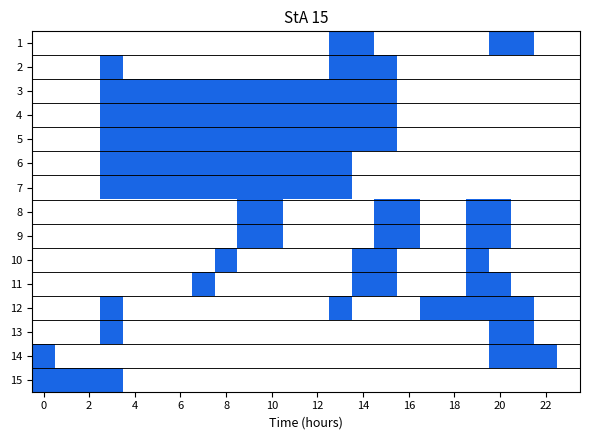

Reading left to right, transcribe all the data shown in this chart.

1: -228.3	-228.3	-228.3	-228.3	-228.3	-228.3	-228.3	-228.3	-228.3	-228.3	-228.3	-228.3	-228.3	-48.3	-48.3	-228.3	-228.3	-228.3	-228.3	-228.3	-48.3	-48.3	-228.3	-228.3
2: -228.3	-228.3	-228.3	-48.3	-228.3	-228.3	-228.3	-228.3	-228.3	-228.3	-228.3	-228.3	-228.3	-48.3	-48.3	-48.3	-228.3	-228.3	-228.3	-228.3	-228.3	-228.3	-228.3	-228.3
3: -228.3	-228.3	-228.3	-48.3	-48.3	-48.3	-48.3	-48.3	-48.3	-48.3	-48.3	-48.3	-48.3	-48.3	-48.3	-48.3	-228.3	-228.3	-228.3	-228.3	-228.3	-228.3	-228.3	-228.3
4: -228.3	-228.3	-228.3	-48.3	-48.3	-48.3	-48.3	-48.3	-48.3	-48.3	-48.3	-48.3	-48.3	-48.3	-48.3	-48.3	-228.3	-228.3	-228.3	-228.3	-228.3	-228.3	-228.3	-228.3
5: -228.3	-228.3	-228.3	-48.3	-48.3	-48.3	-48.3	-48.3	-48.3	-48.3	-48.3	-48.3	-48.3	-48.3	-48.3	-48.3	-228.3	-228.3	-228.3	-228.3	-228.3	-228.3	-228.3	-228.3
6: -228.3	-228.3	-228.3	-48.3	-48.3	-48.3	-48.3	-48.3	-48.3	-48.3	-48.3	-48.3	-48.3	-48.3	-228.3	-228.3	-228.3	-228.3	-228.3	-228.3	-228.3	-228.3	-228.3	-228.3
7: -228.3	-228.3	-228.3	-48.3	-48.3	-48.3	-48.3	-48.3	-48.3	-48.3	-48.3	-48.3	-48.3	-48.3	-228.3	-228.3	-228.3	-228.3	-228.3	-228.3	-228.3	-228.3	-228.3	-228.3
8: -228.3	-228.3	-228.3	-228.3	-228.3	-228.3	-228.3	-228.3	-228.3	-48.3	-48.3	-228.3	-228.3	-228.3	-228.3	-48.3	-48.3	-228.3	-228.3	-48.3	-48.3	-228.3	-228.3	-228.3
9: -228.3	-228.3	-228.3	-228.3	-228.3	-228.3	-228.3	-228.3	-228.3	-48.3	-48.3	-228.3	-228.3	-228.3	-228.3	-48.3	-48.3	-228.3	-228.3	-48.3	-48.3	-228.3	-228.3	-228.3
10: -228.3	-228.3	-228.3	-228.3	-228.3	-228.3	-228.3	-228.3	-48.3	-228.3	-228.3	-228.3	-228.3	-228.3	-48.3	-48.3	-228.3	-228.3	-228.3	-48.3	-228.3	-228.3	-228.3	-228.3
11: -228.3	-228.3	-228.3	-228.3	-228.3	-228.3	-228.3	-48.3	-228.3	-228.3	-228.3	-228.3	-228.3	-228.3	-48.3	-48.3	-228.3	-228.3	-228.3	-48.3	-48.3	-228.3	-228.3	-228.3
12: -228.3	-228.3	-228.3	-48.3	-228.3	-228.3	-228.3	-228.3	-228.3	-228.3	-228.3	-228.3	-228.3	-48.3	-228.3	-228.3	-228.3	-48.3	-48.3	-48.3	-48.3	-48.3	-228.3	-228.3
13: -228.3	-228.3	-228.3	-48.3	-228.3	-228.3	-228.3	-228.3	-228.3	-228.3	-228.3	-228.3	-228.3	-228.3	-228.3	-228.3	-228.3	-228.3	-228.3	-228.3	-48.3	-48.3	-228.3	-228.3
14: -48.3	-228.3	-228.3	-228.3	-228.3	-228.3	-228.3	-228.3	-228.3	-228.3	-228.3	-228.3	-228.3	-228.3	-228.3	-228.3	-228.3	-228.3	-228.3	-228.3	-48.3	-48.3	-48.3	-228.3
15: -48.3	-48.3	-48.3	-48.3	-228.3	-228.3	-228.3	-228.3	-228.3	-228.3	-228.3	-228.3	-228.3	-228.3	-228.3	-228.3	-228.3	-228.3	-228.3	-228.3	-228.3	-228.3	-228.3	-228.3